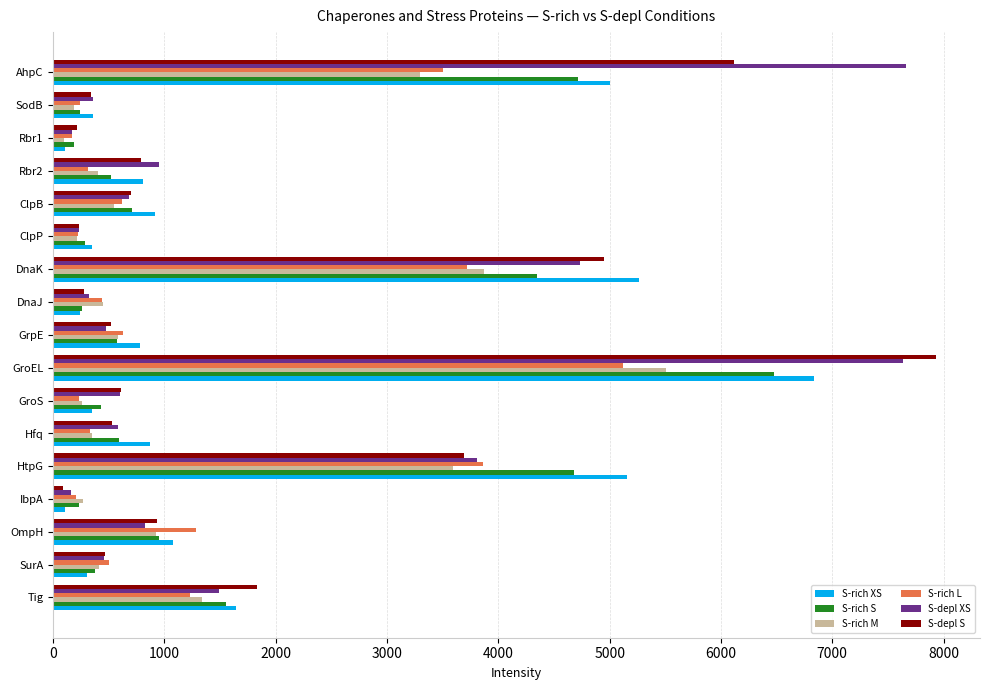

What is the average value of the S-depl S series?

1777.5